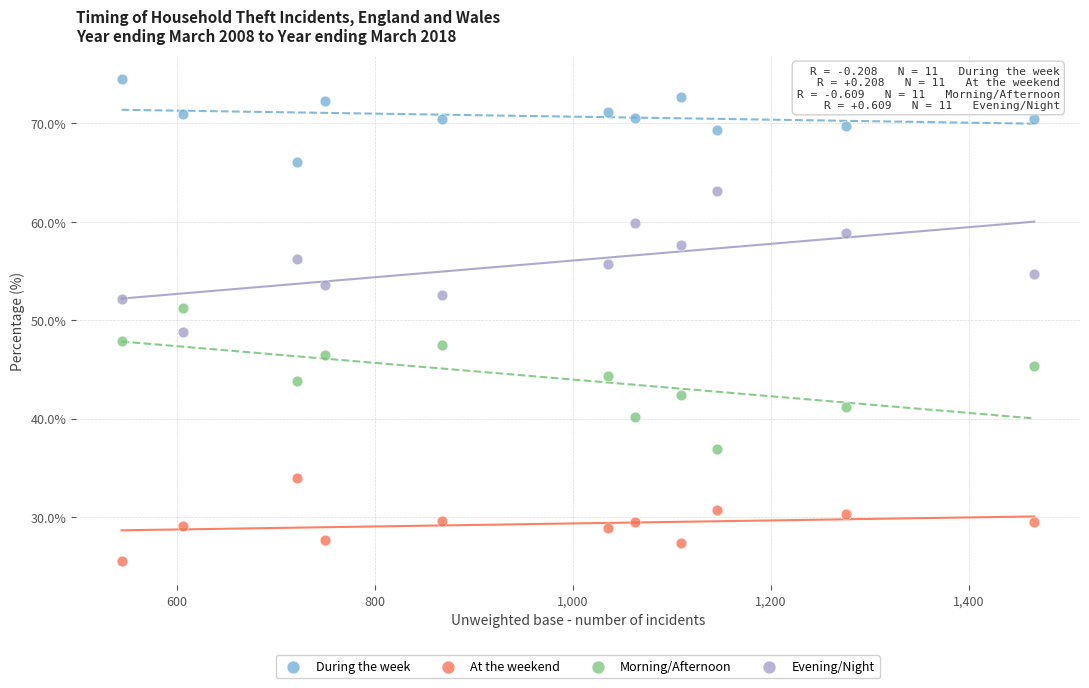

What is the X range (max minus min) for the scatter plot?

922.0